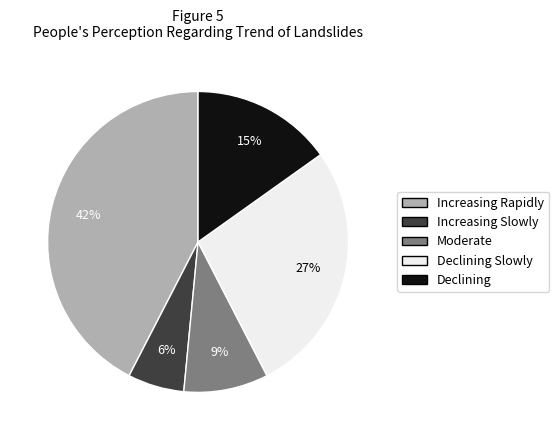

Is there a majority slice in this chart?

No